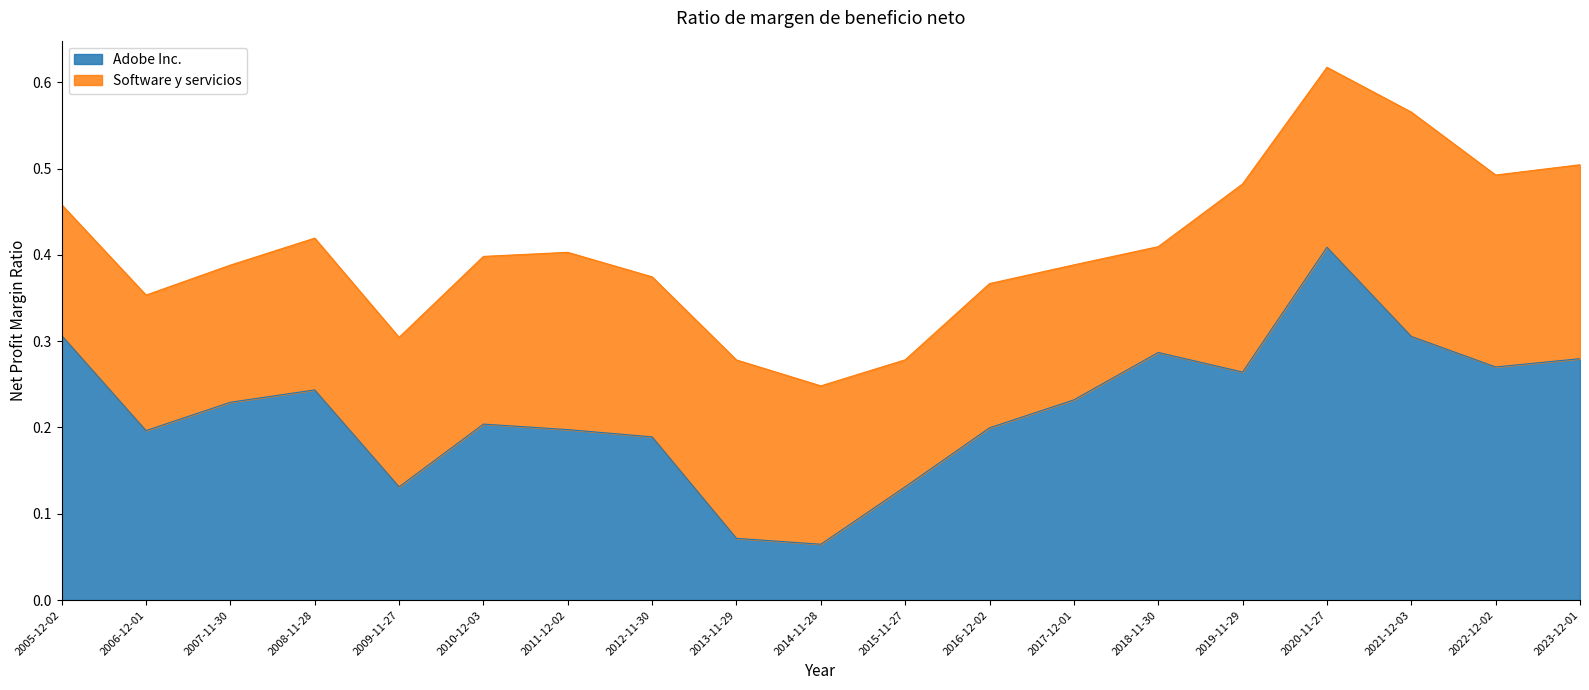

What is the sum of all values?

4.2